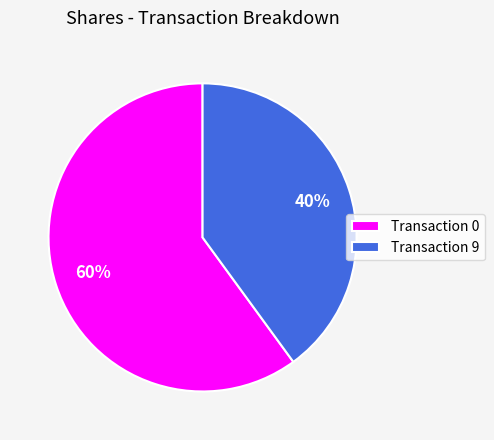

Count the number of slices in the pie.

2